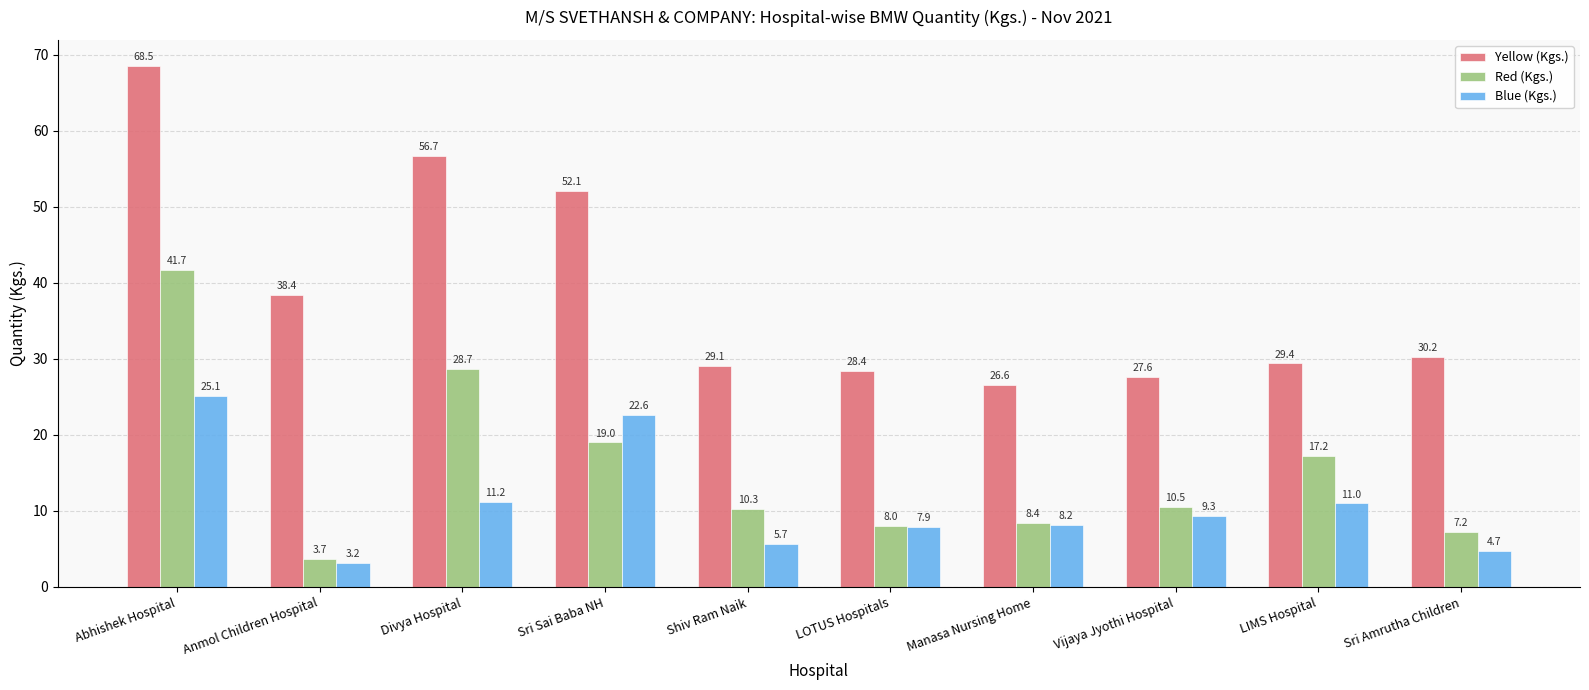

Which category has the lowest value across all series?

Anmol Children Hospital